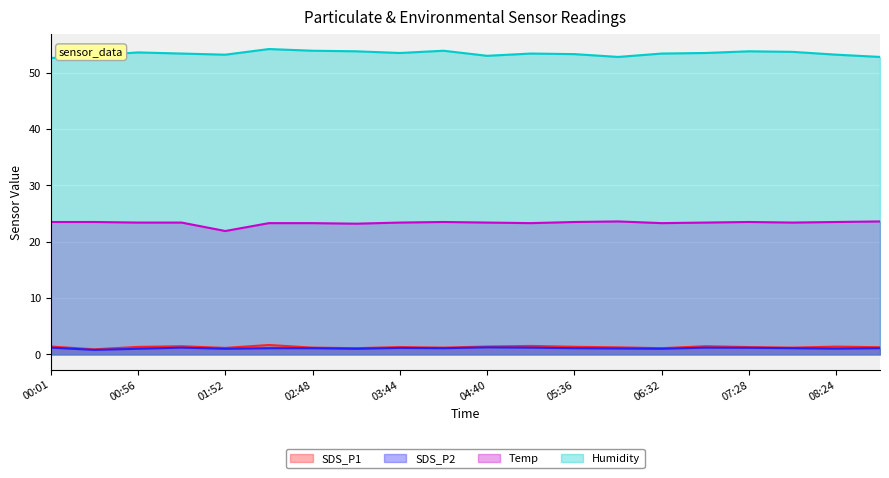

True or false: SDS_P1 has a value of 1.4 at 01:24.

True